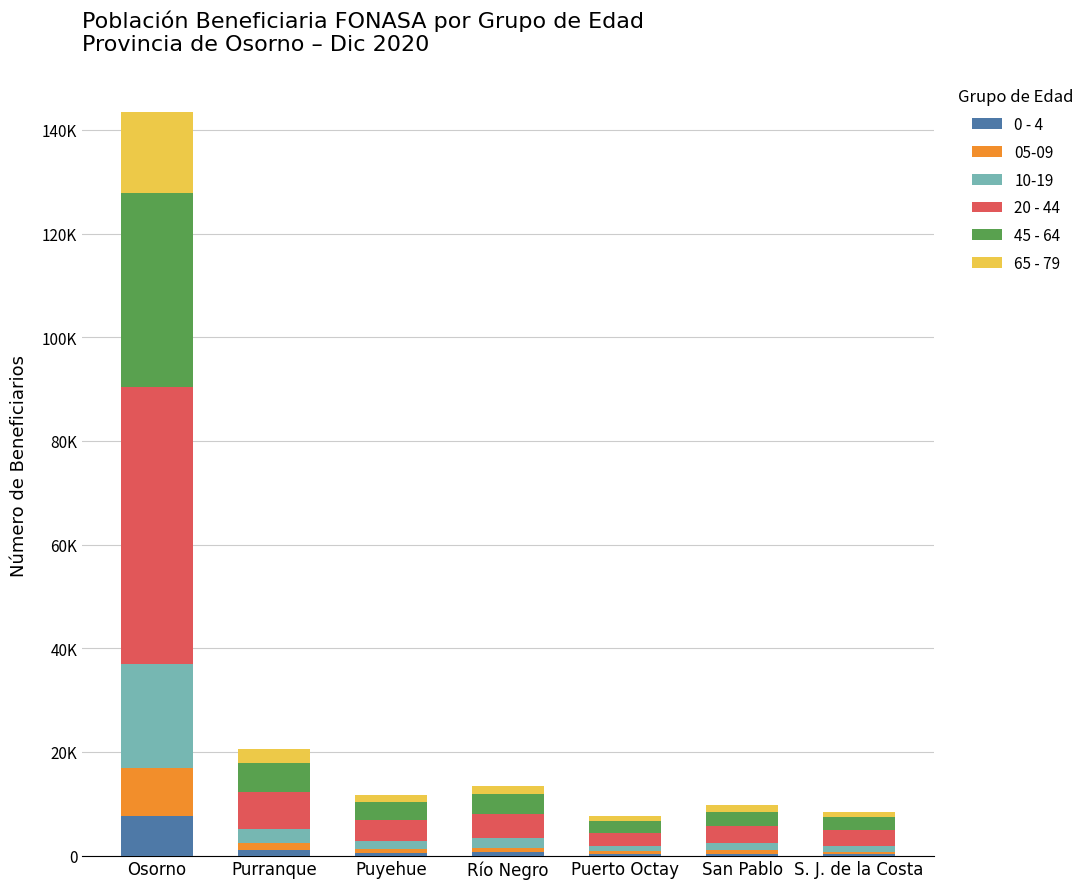

Are the bars horizontal?

No